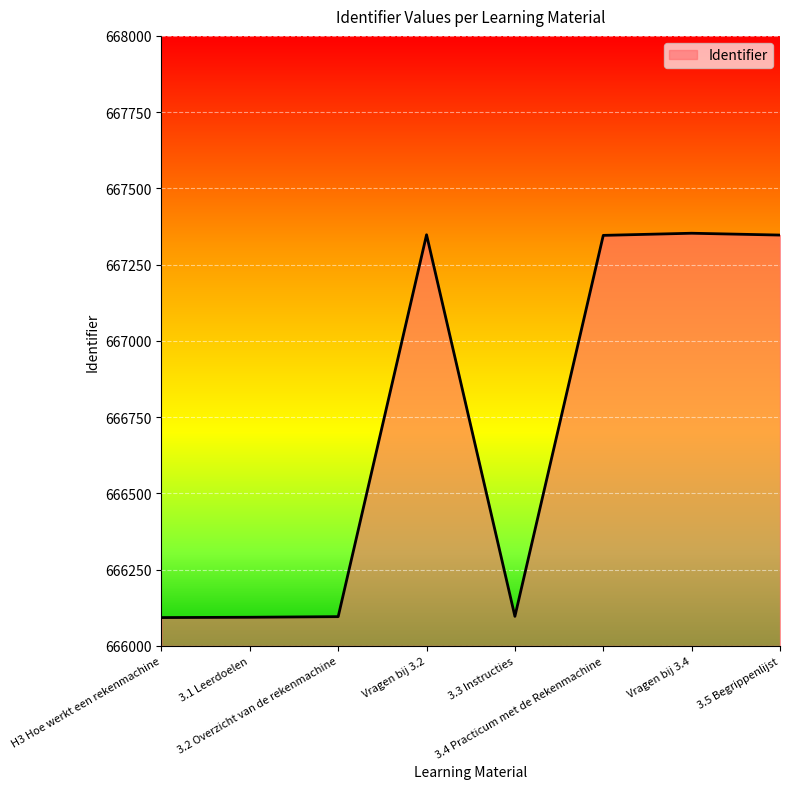

What is the minimum value shown in the chart?

666093